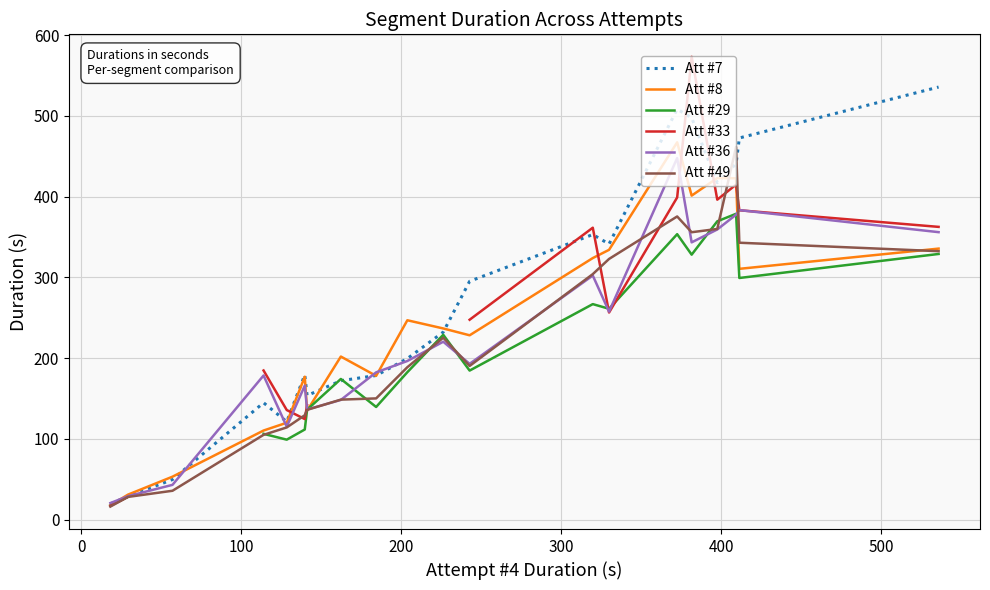

What are all the series names shown in the legend?

Att #7, Att #8, Att #29, Att #33, Att #36, Att #49